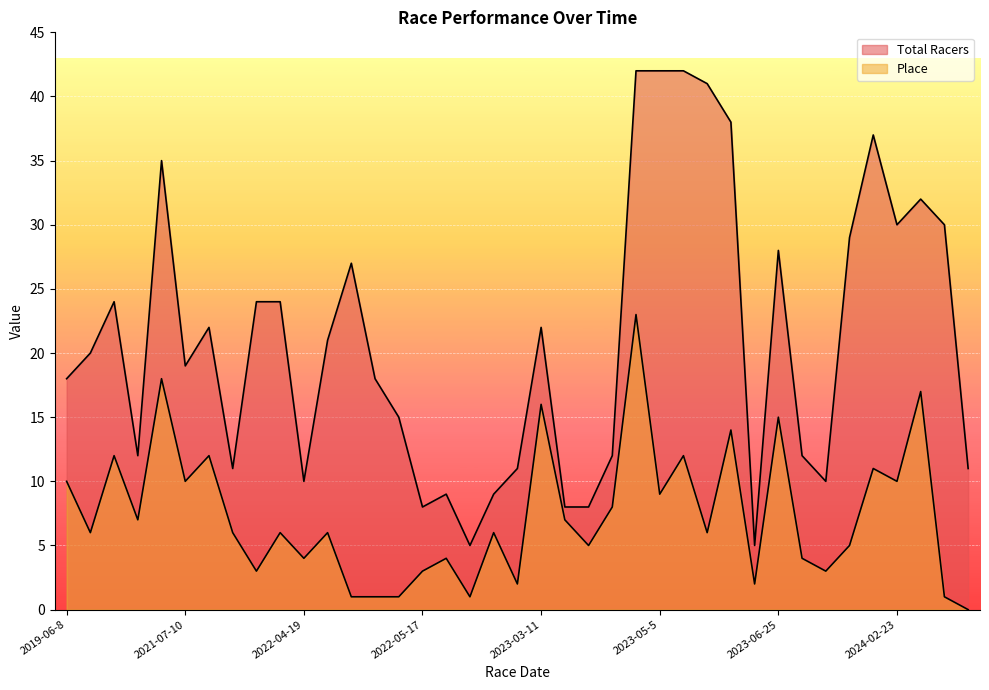

What are all the series names shown in the legend?

Total Racers, Place